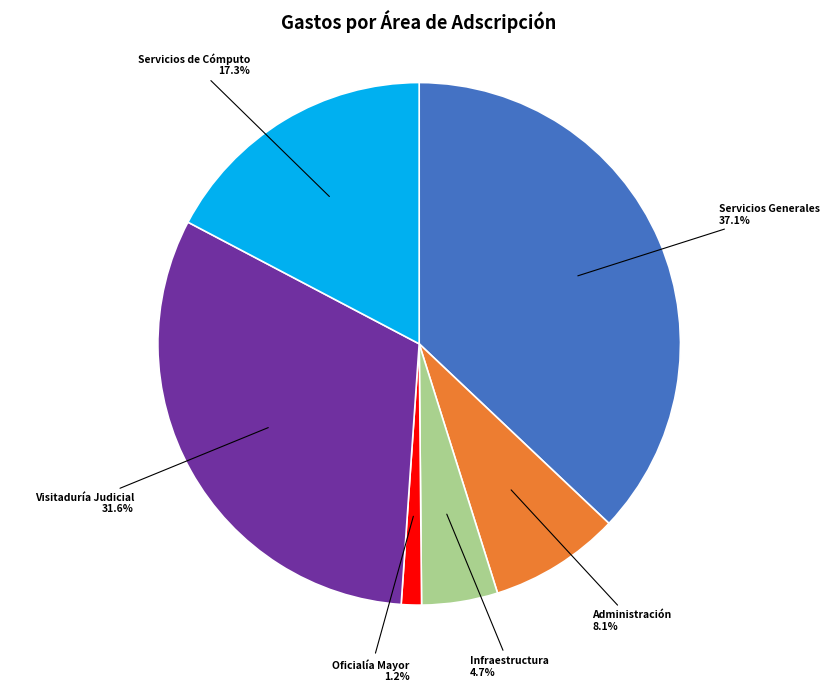

What percentage do Visitaduría Judicial and Servicios Generales together represent?

68.7%